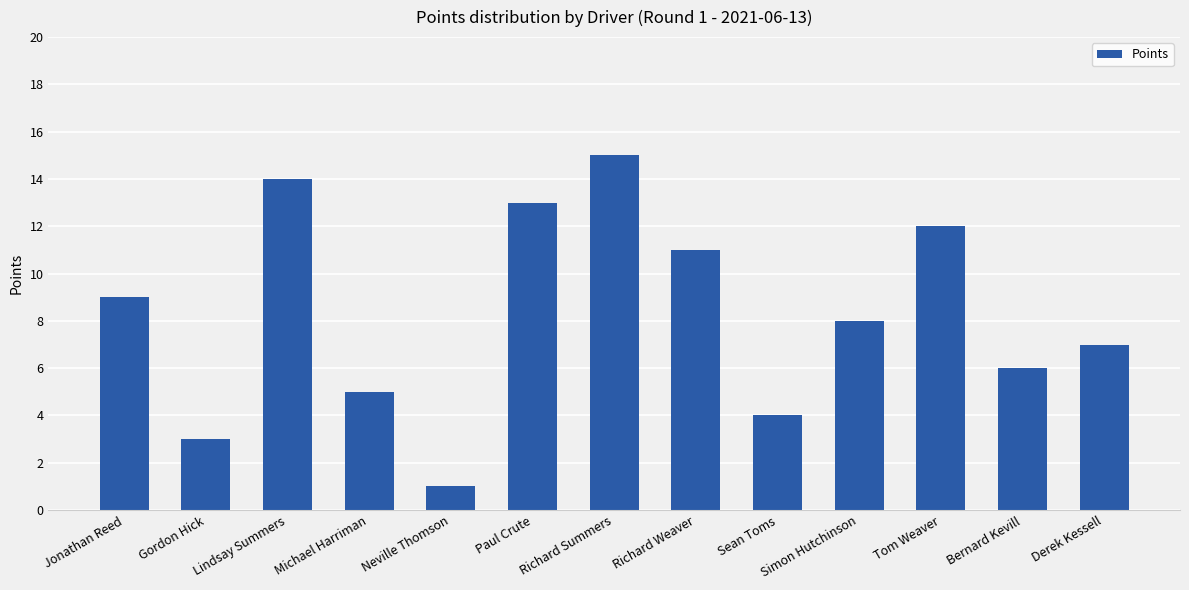

List the labels in order of value, largest first.

Richard Summers, Lindsay Summers, Paul Crute, Tom Weaver, Richard Weaver, Jonathan Reed, Simon Hutchinson, Derek Kessell, Bernard Kevill, Michael Harriman, Sean Toms, Gordon Hick, Neville Thomson